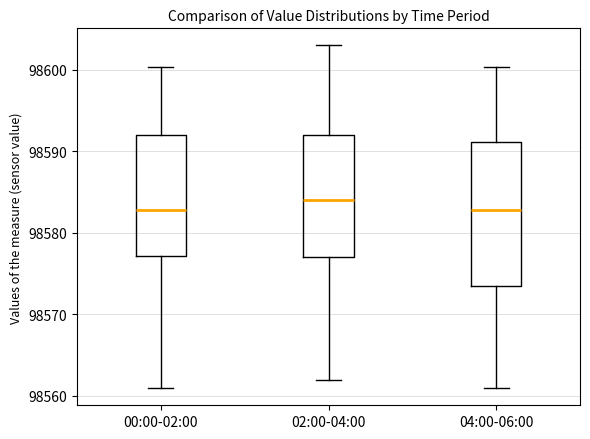

Reading left to right, read every box against the y-axis: the position of its median line, the range the box covers, and the ends of its whiskers. The values are not printed on the chart, so give them approximately, as read against the axis.

00:00-02:00: median 98583, box 98577 to 98592, whiskers 98561 to 98600
02:00-04:00: median 98584, box 98577 to 98592, whiskers 98562 to 98603
04:00-06:00: median 98583, box 98574 to 98591, whiskers 98561 to 98600